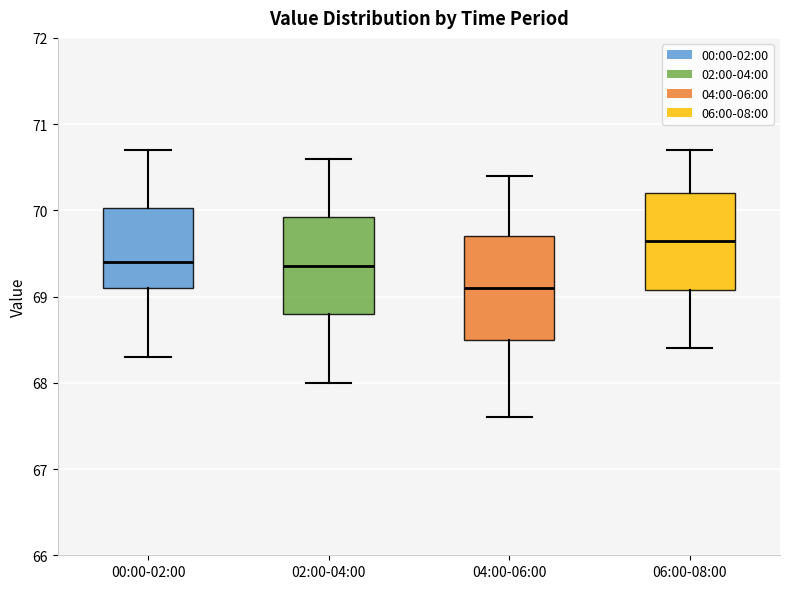

Reading left to right, transcribe this box plot: for each box, give where its median line is, the range the box spans, and where its two whiskers end, as read against the y-axis. The values are not printed on the chart, so give them approximately, as read against the axis.

00:00-02:00: median 69.4, box 69.1 to 70.0, whiskers 68.3 to 70.7
02:00-04:00: median 69.4, box 68.8 to 69.9, whiskers 68.0 to 70.6
04:00-06:00: median 69.1, box 68.5 to 69.7, whiskers 67.6 to 70.4
06:00-08:00: median 69.7, box 69.1 to 70.2, whiskers 68.4 to 70.7